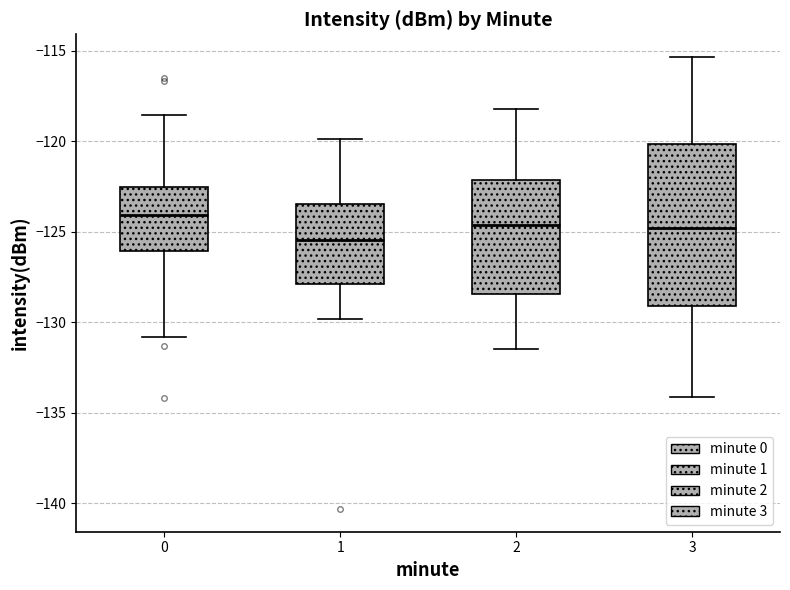

Reading left to right, transcribe this box plot: for each box, give where its median line is, the range the box spans, and where its two whiskers end, as read against the y-axis. The values are not printed on the chart, so give them approximately, as read against the axis.

0: median -124.0, box -126.0 to -122.5, whiskers -131.0 to -118.5
1: median -125.5, box -128.0 to -123.5, whiskers -130.0 to -120.0
2: median -124.5, box -128.5 to -122.0, whiskers -131.5 to -118.0
3: median -125.0, box -129.0 to -120.0, whiskers -134.0 to -115.5